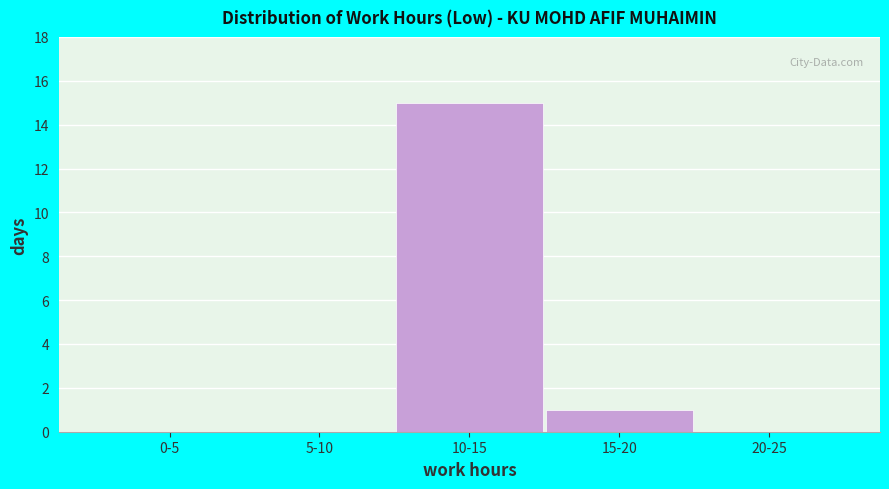

Reading right to left, what are all the values shown in this chart?

20-25=0	15-20=1	10-15=15	5-10=0	0-5=0